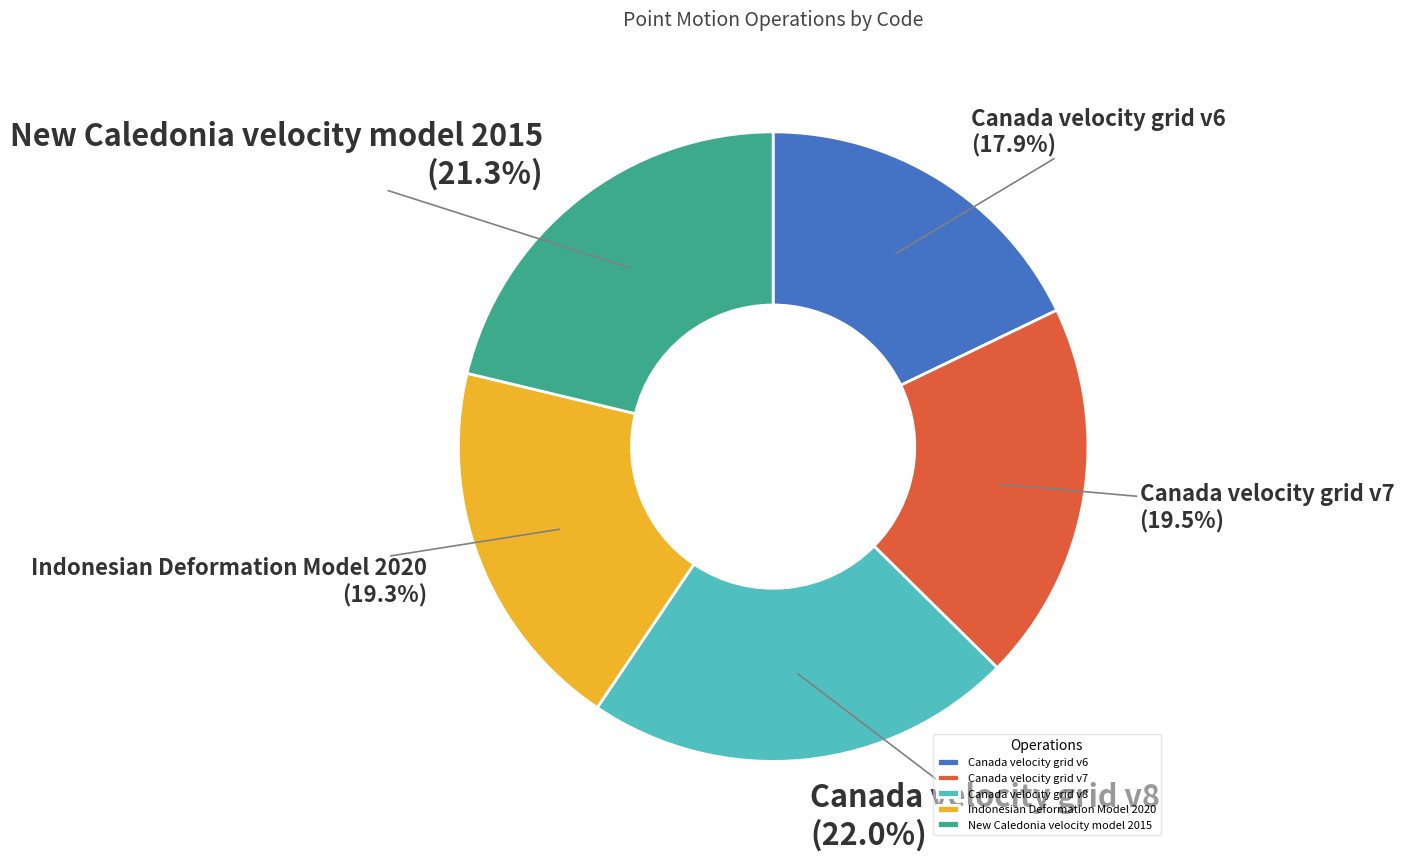

To the nearest percent, what portion does Indonesian Deformation Model 2020 represent?

19%